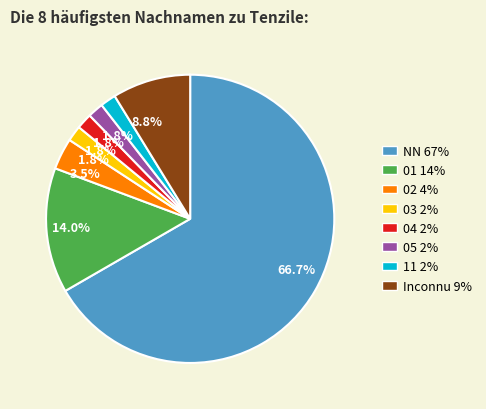

Is there any slice that represents more than half of the pie?

Yes